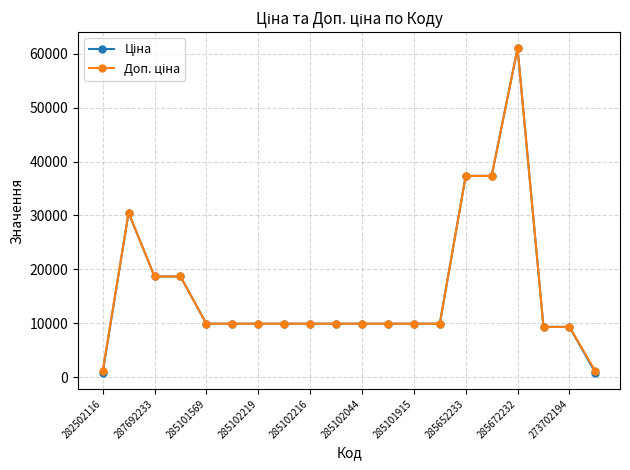

How many series are shown in this chart?

2